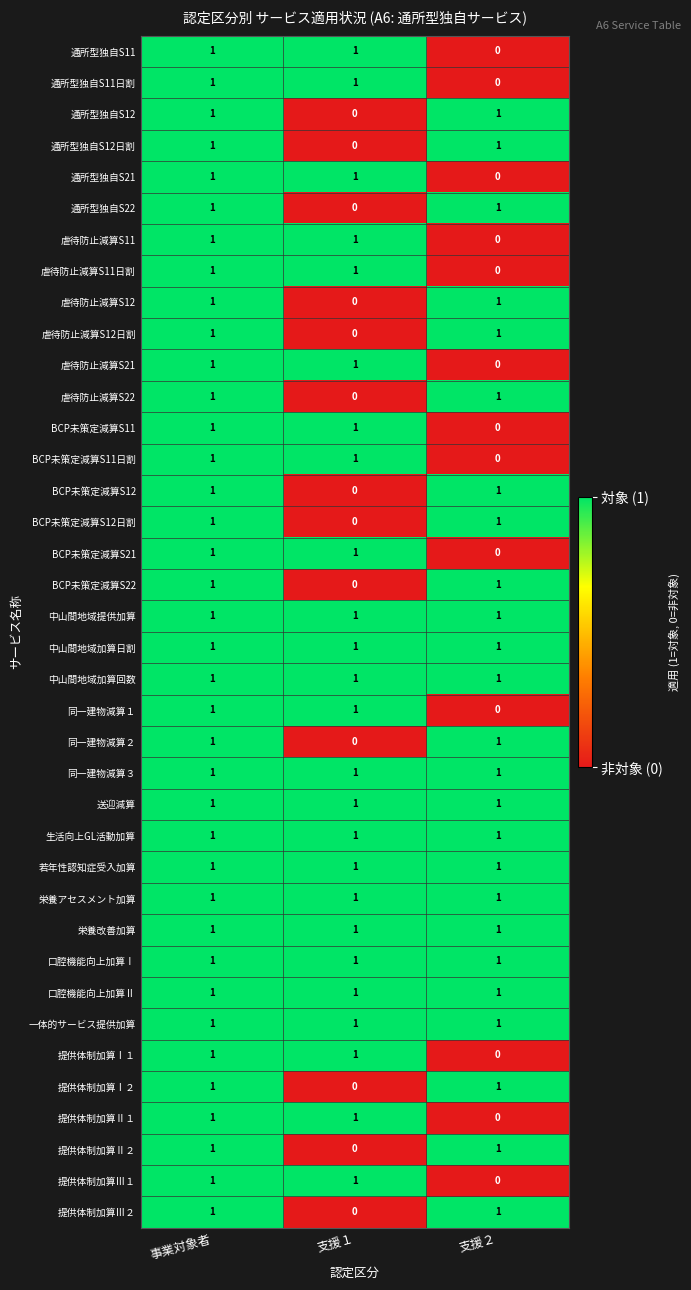

The value of 虐待防止減算S11 at 支援２ is 0. True or false?

True